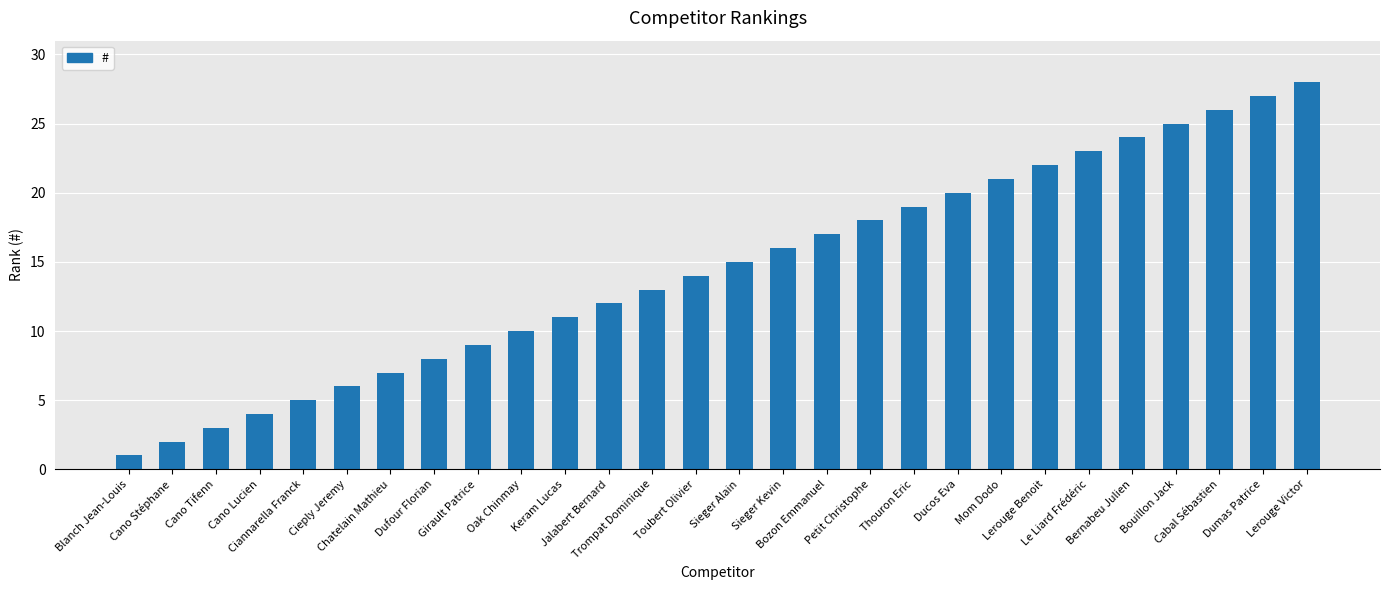

What is the difference between the maximum and minimum values?

27